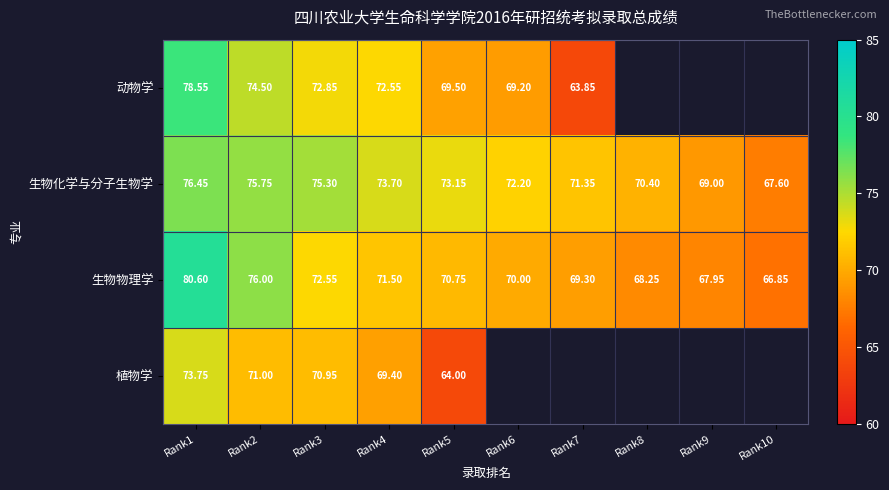

Between Rank2 and Rank3, which series saw the biggest shift?

生物物理学